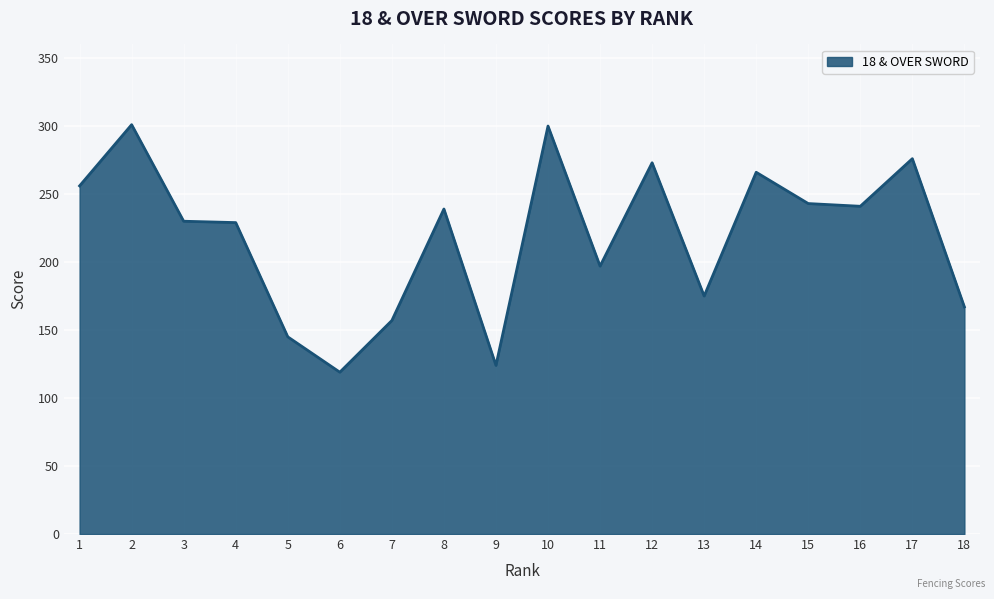

Between 3 and 16, which is larger?

16